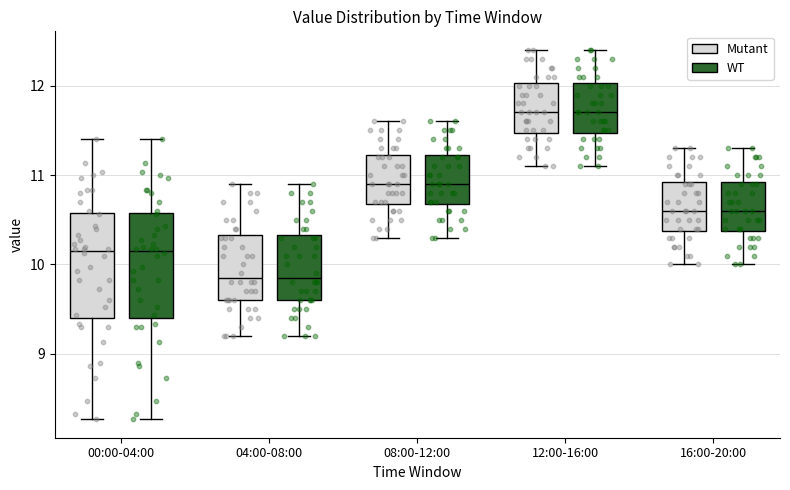

Reading left to right, read every box against the y-axis: the position of its median line, the range the box covers, and the ends of its whiskers. The values are not printed on the chart, so give them approximately, as read against the axis.

00:00-04:00 (Mutant): median 10.2, box 9.4 to 10.6, whiskers 8.3 to 11.4
00:00-04:00 (WT): median 10.2, box 9.4 to 10.6, whiskers 8.3 to 11.4
04:00-08:00 (Mutant): median 9.9, box 9.6 to 10.3, whiskers 9.2 to 10.9
04:00-08:00 (WT): median 9.9, box 9.6 to 10.3, whiskers 9.2 to 10.9
08:00-12:00 (Mutant): median 10.9, box 10.7 to 11.2, whiskers 10.3 to 11.6
08:00-12:00 (WT): median 10.9, box 10.7 to 11.2, whiskers 10.3 to 11.6
12:00-16:00 (Mutant): median 11.7, box 11.5 to 12.0, whiskers 11.1 to 12.4
12:00-16:00 (WT): median 11.7, box 11.5 to 12.0, whiskers 11.1 to 12.4
16:00-20:00 (Mutant): median 10.6, box 10.4 to 10.9, whiskers 10.0 to 11.3
16:00-20:00 (WT): median 10.6, box 10.4 to 10.9, whiskers 10.0 to 11.3